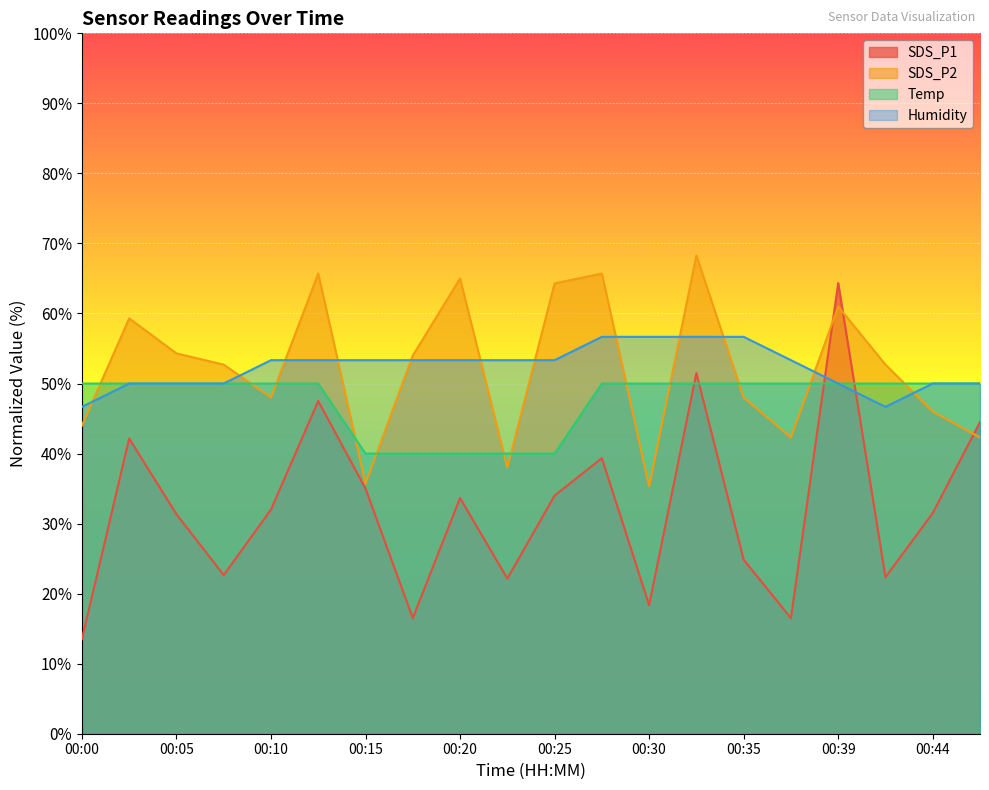

At how many categories does at least one series exceed 39?

20